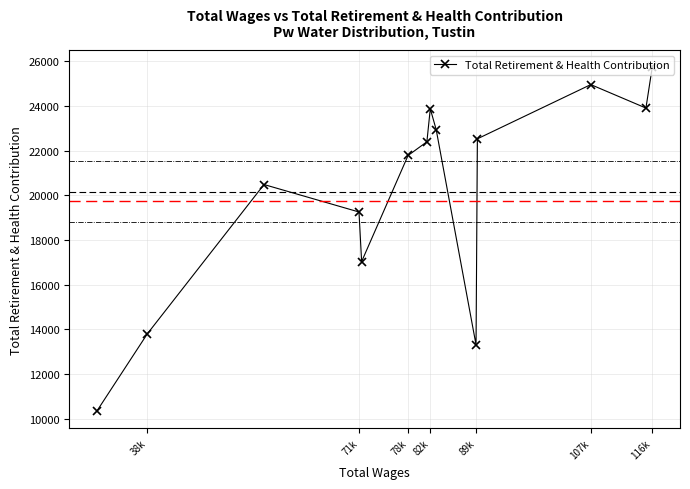

Read the value at 38k, to the nearest 10.

13800